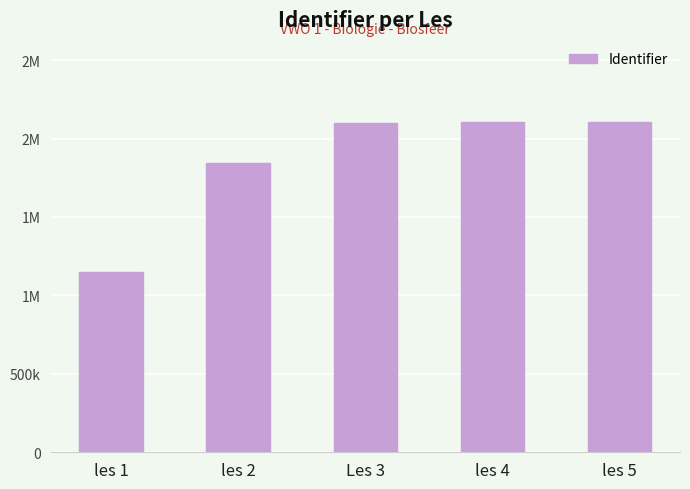

Which category has the highest value across all series?

les 5